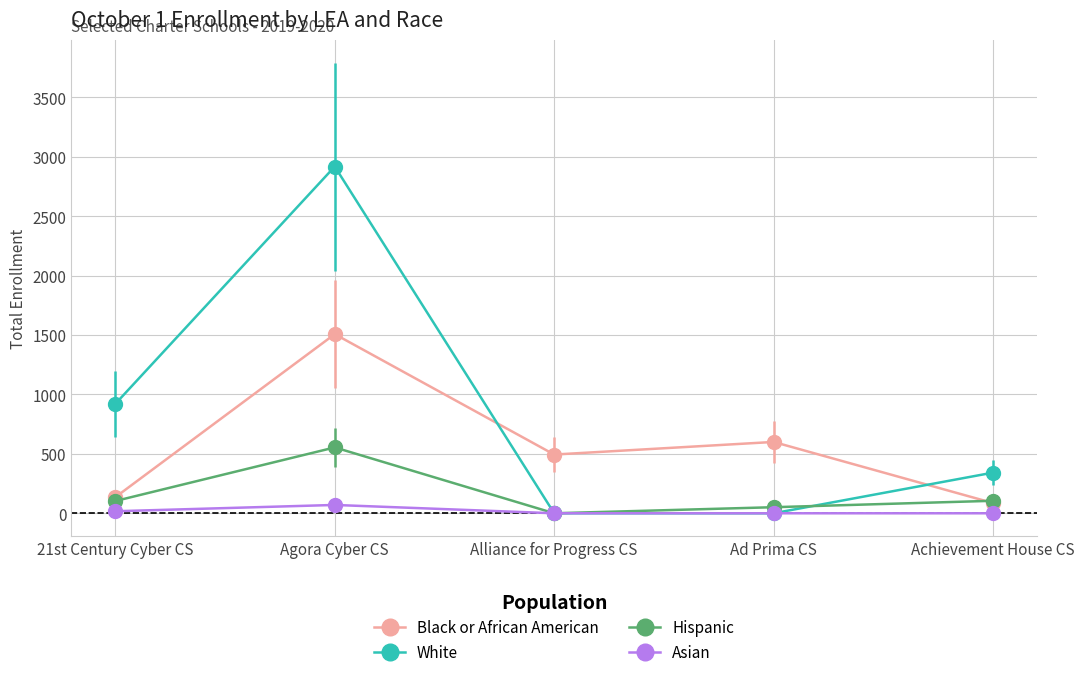

How many interior local peaks does the White series have?

1